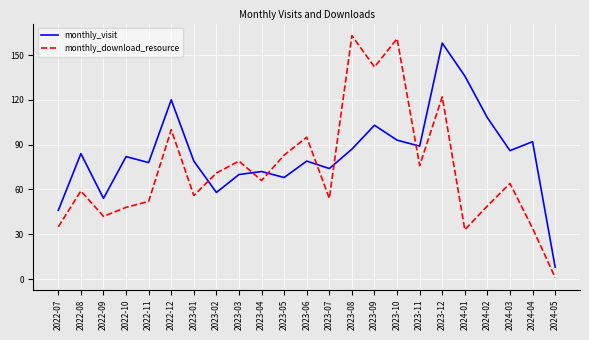

Is the value of monthly_download_resource at 2024-01 greater than the value of monthly_visit at 2024-05?

Yes